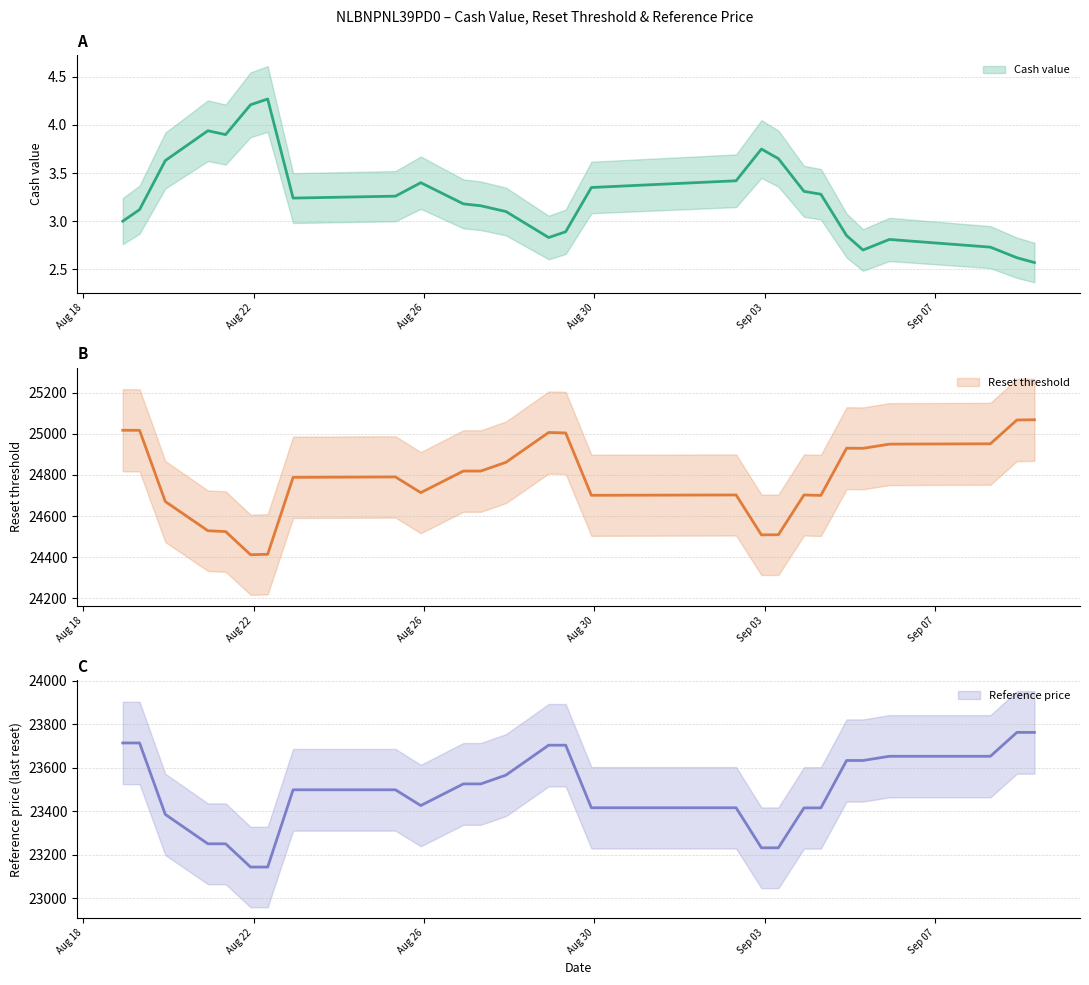

The value of Cash value at 8 is 5.2. True or false?

False